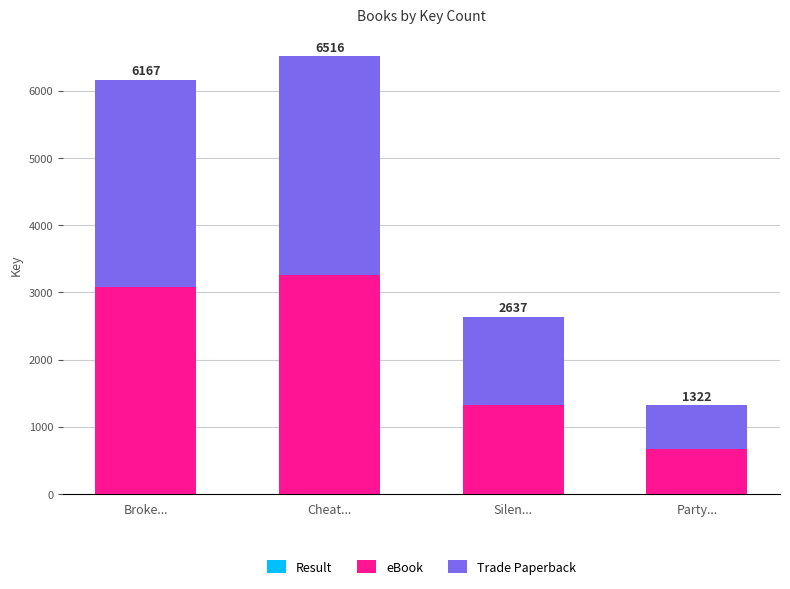

How many categories are shown in the chart?

4